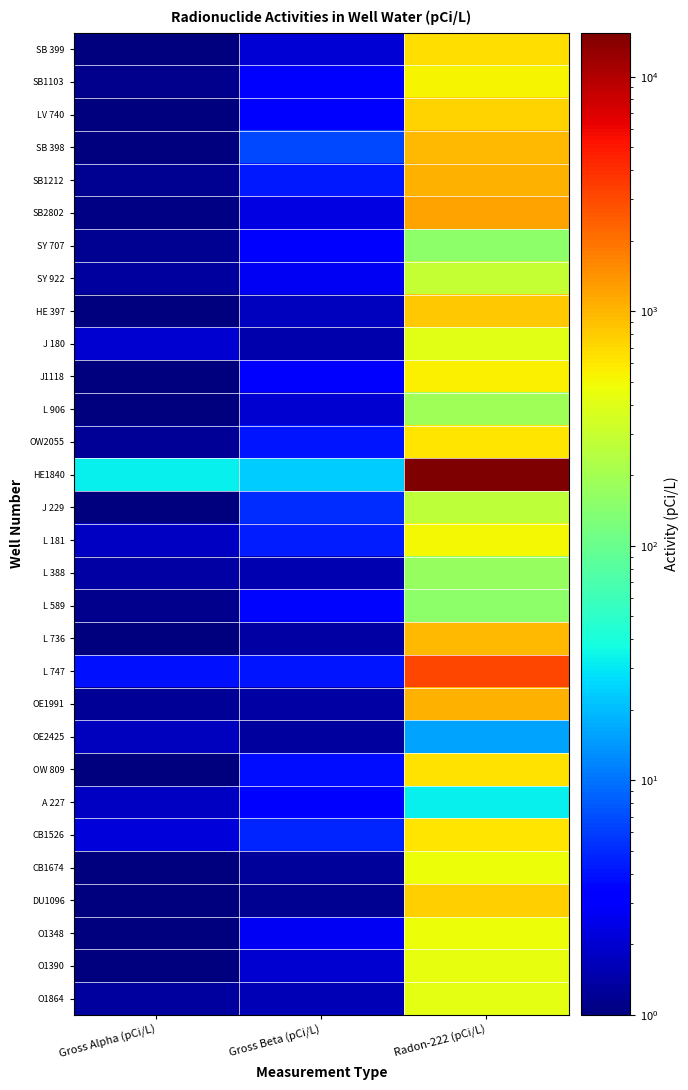

What is the difference between the highest and lowest values at Gross Alpha (pCi/L)?

31.5